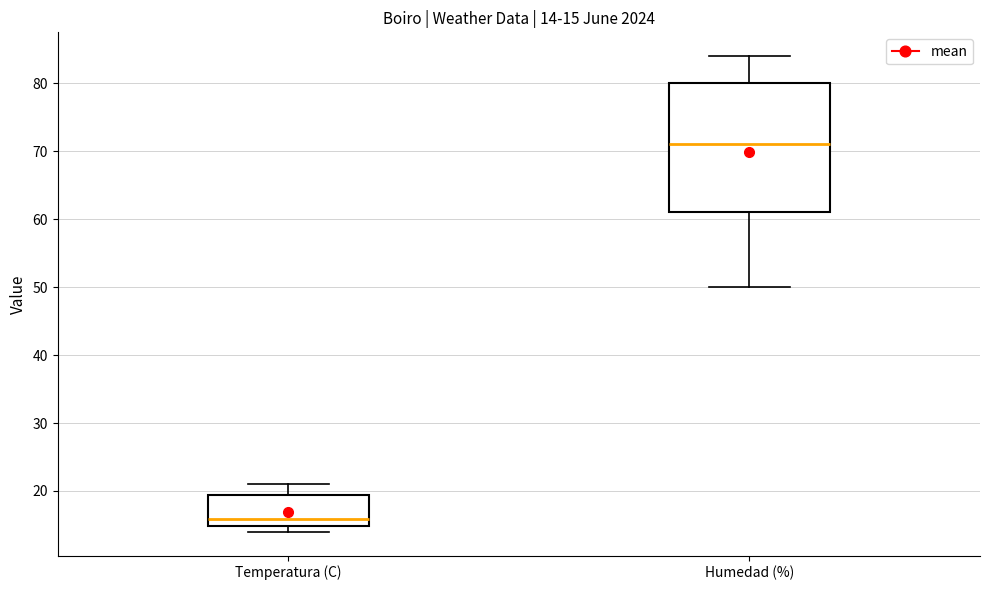

Which box is the tallest, from its lower edge to its upper edge?

Humedad (%)